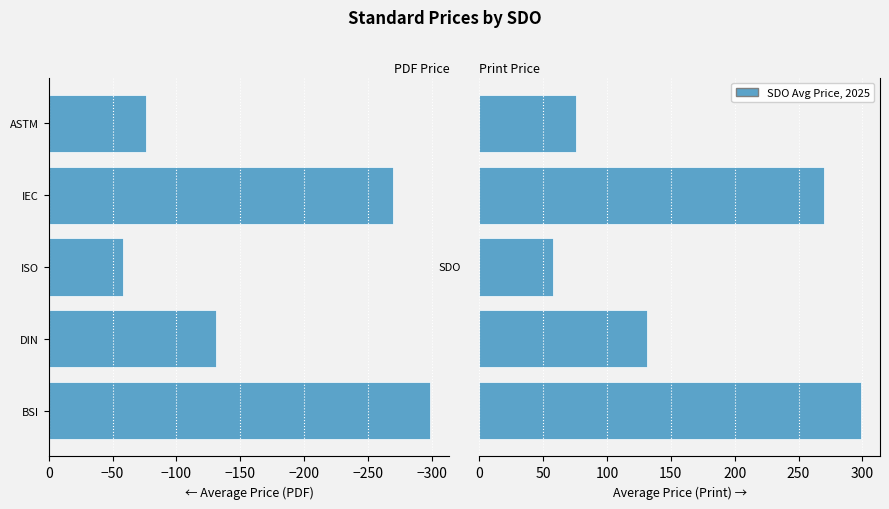

At how many categories does at least one series exceed -12?

5